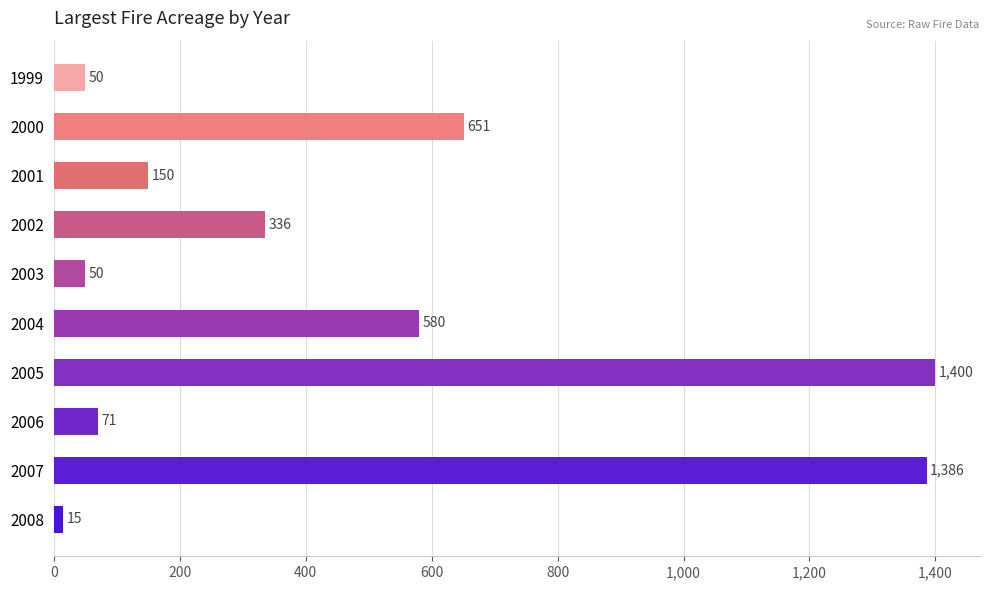

What is the change in value from 2005 to 2006?

-1329